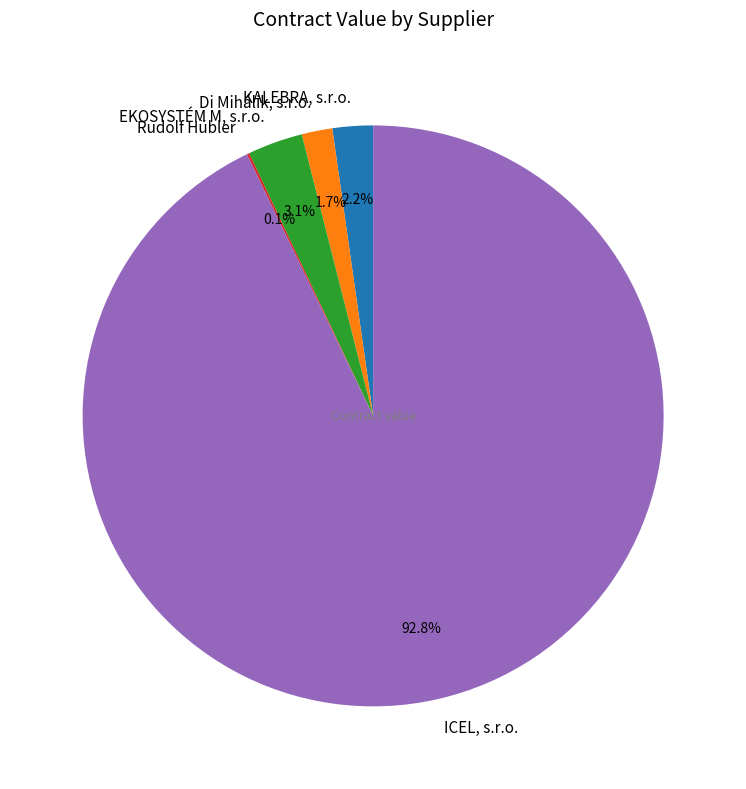

What is the majority slice?

ICEL, s.r.o.